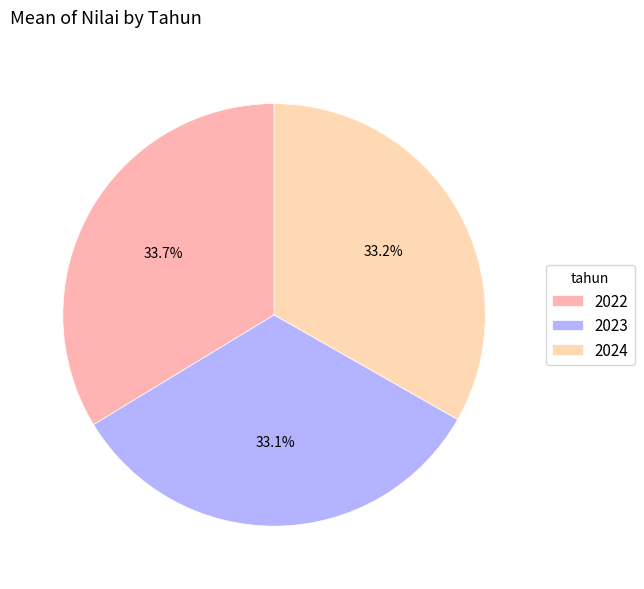

How many slices are in this pie chart?

3